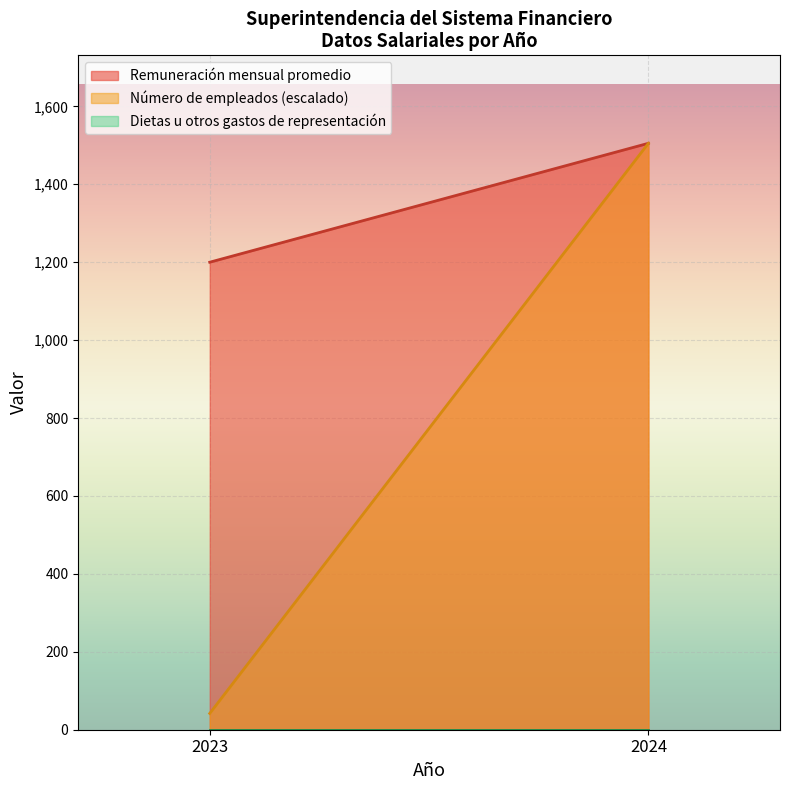

Rank the series at 2024 from highest to lowest value.

Remuneración mensual promedio, Número de empleados, Dietas u otros gastos